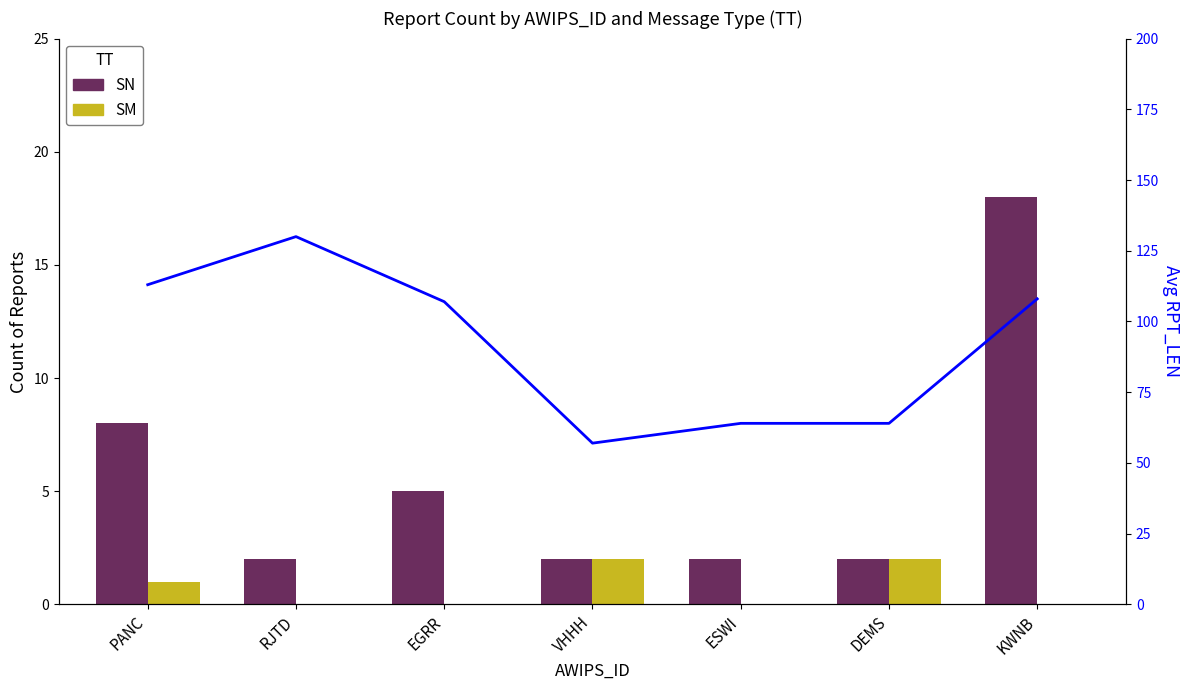

What is the difference between the maximum and minimum values in the SM series?

2